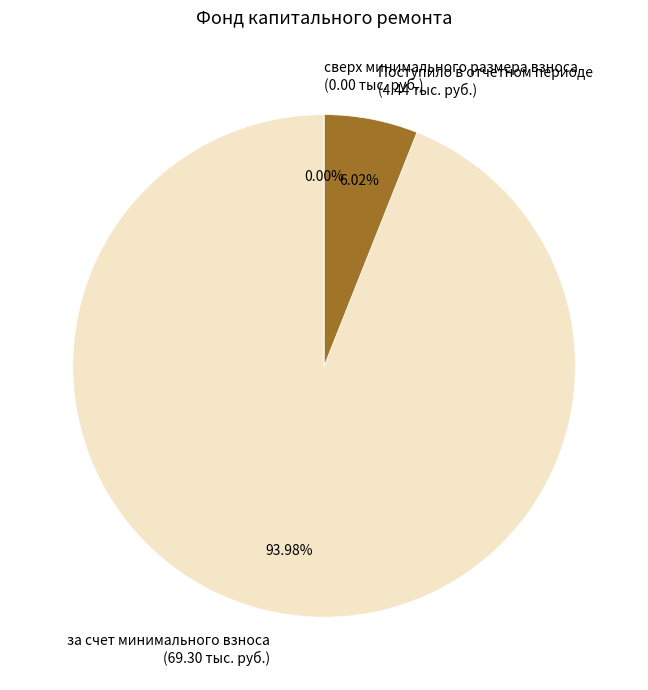

What portion of the pie excludes Поступило в отчетном периоде?

94.0%